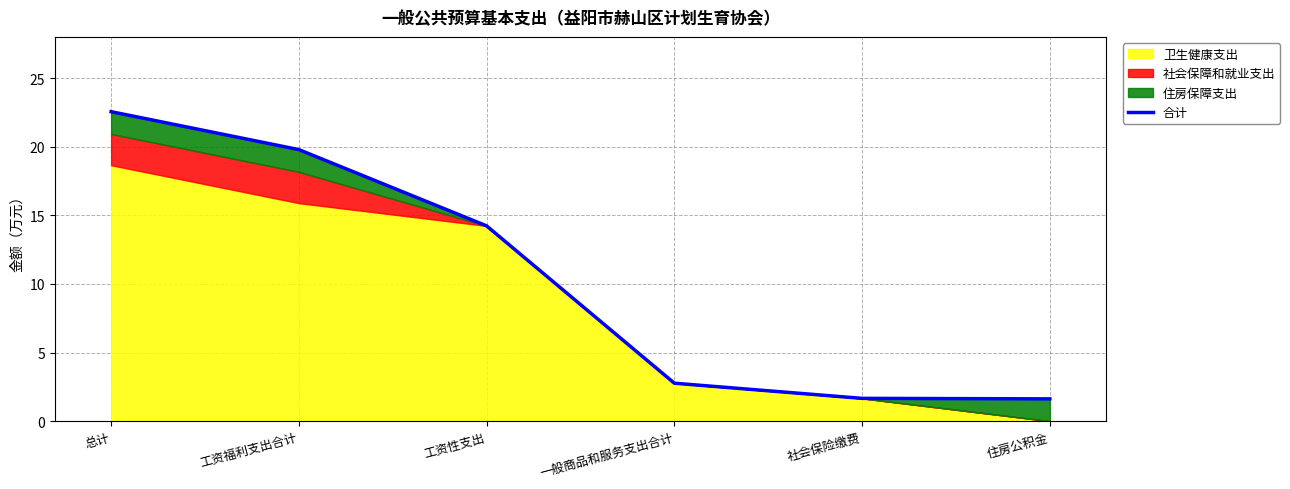

Reading left to right, transcribe all the data shown in this chart.

22.5	19.8	14.2	2.8	1.7	1.6